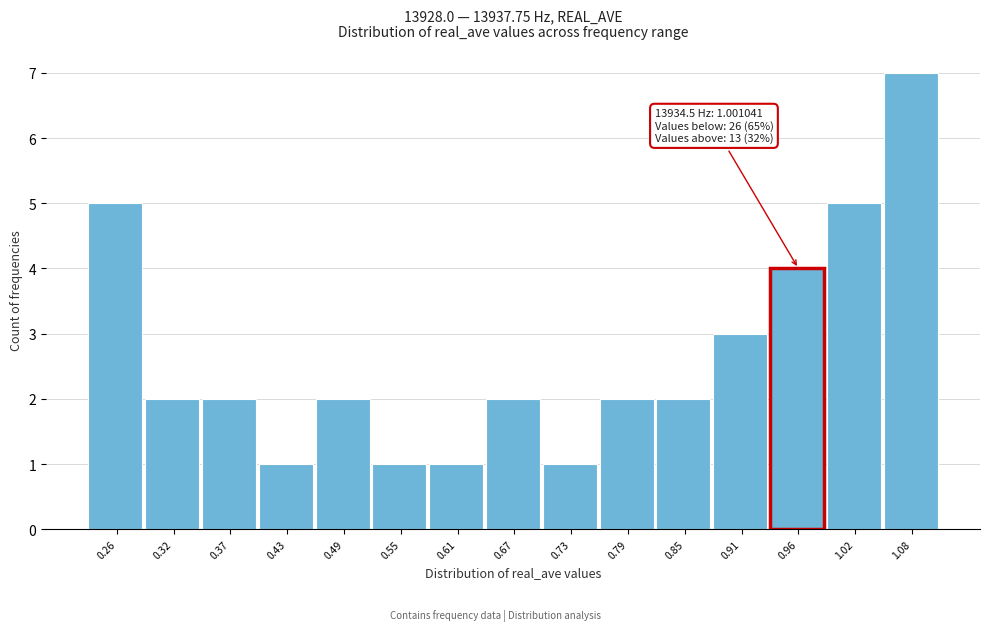

Reading left to right, list all the values displayed in this chart.

5	2	2	1	2	1	1	2	1	2	2	3	4	5	7